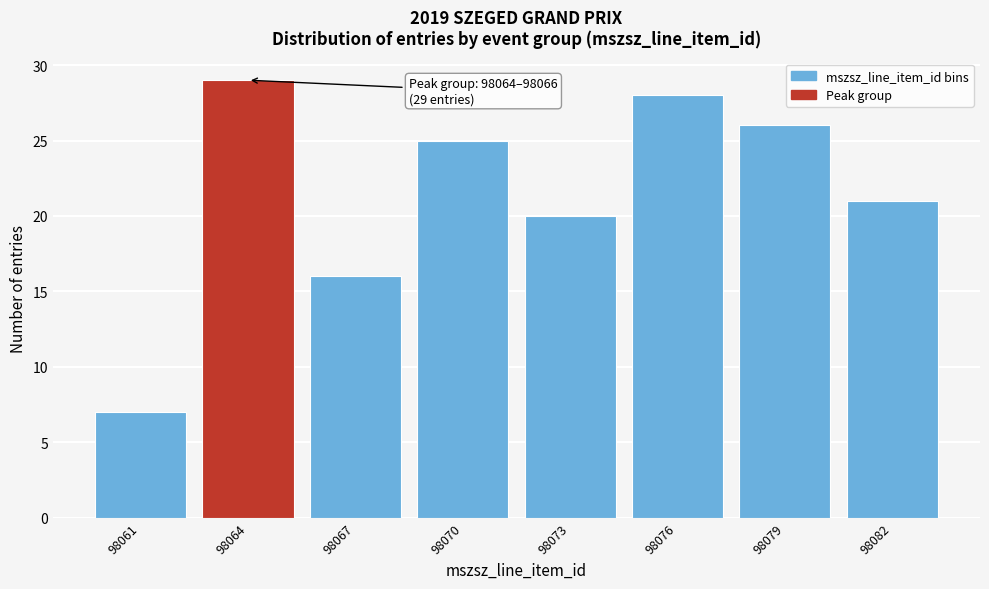

Reading left to right, list all the values displayed in this chart.

7	29	16	25	20	28	26	21